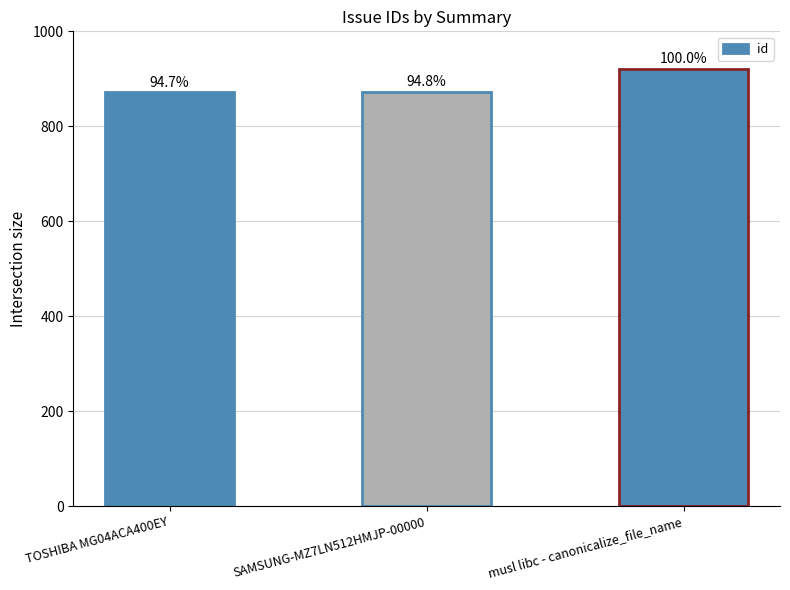

Is it true that the value at TOSHIBA MG04ACA400EY is 872?

True